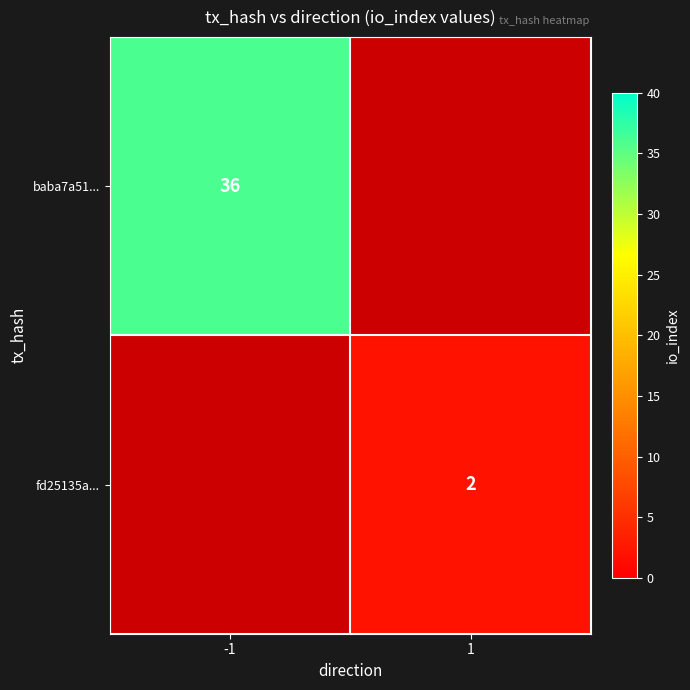

True or false: baba7a51... has a value of 56 at -1.

False